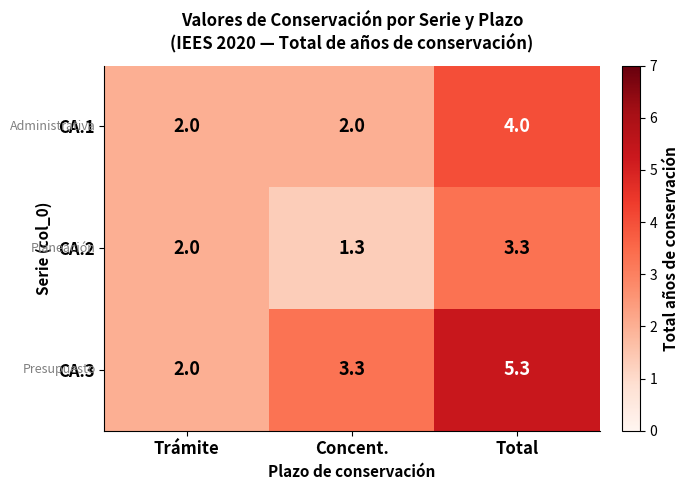

What is the lowest value of the CA.1 series?

2.0